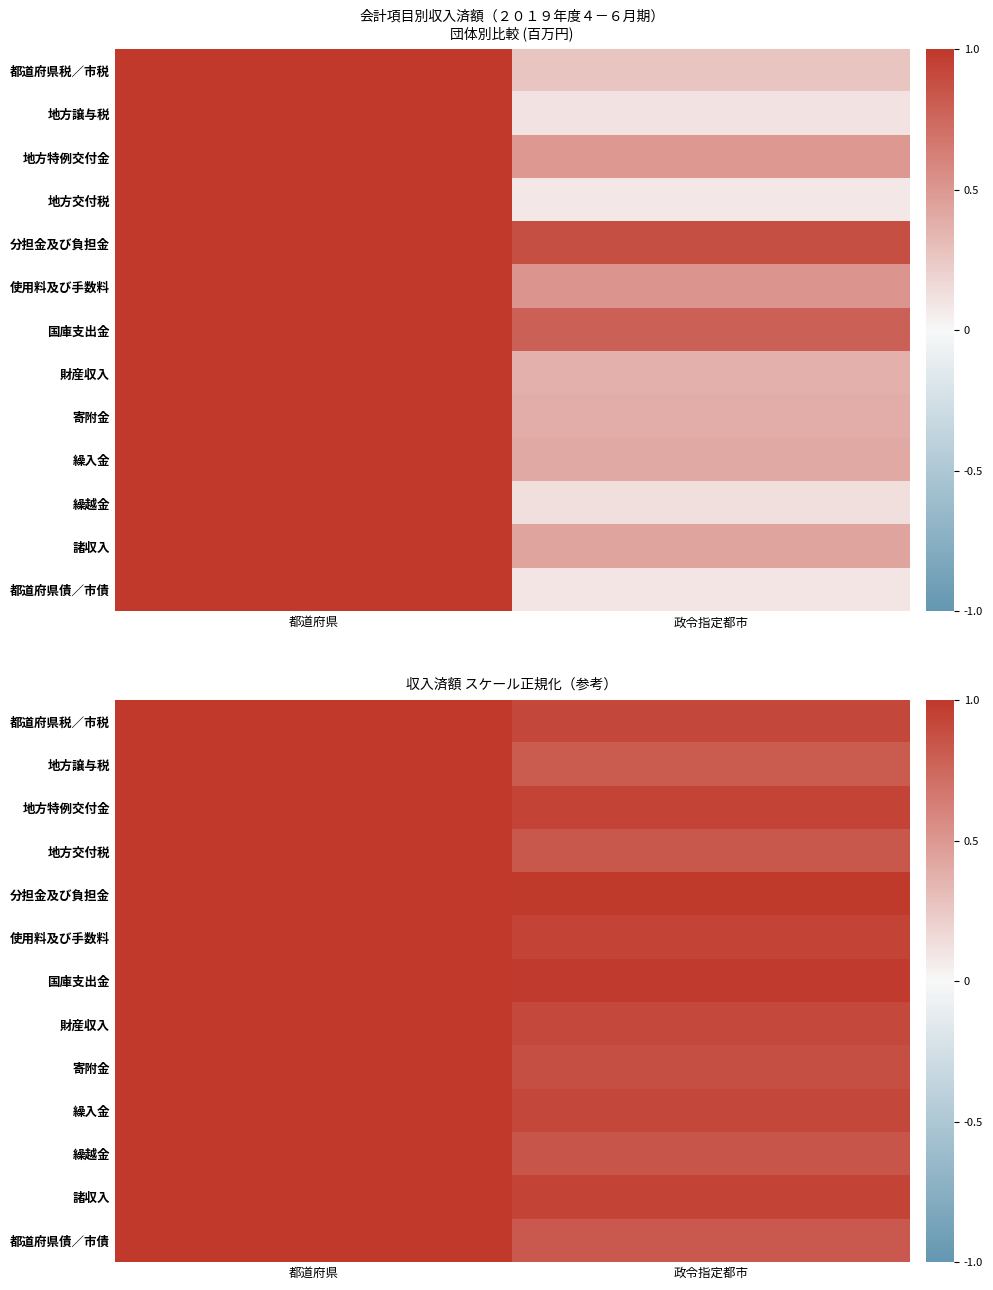

True or false: 分担金及び負担金 has a value of 1.0 at 政令指定都市.

True